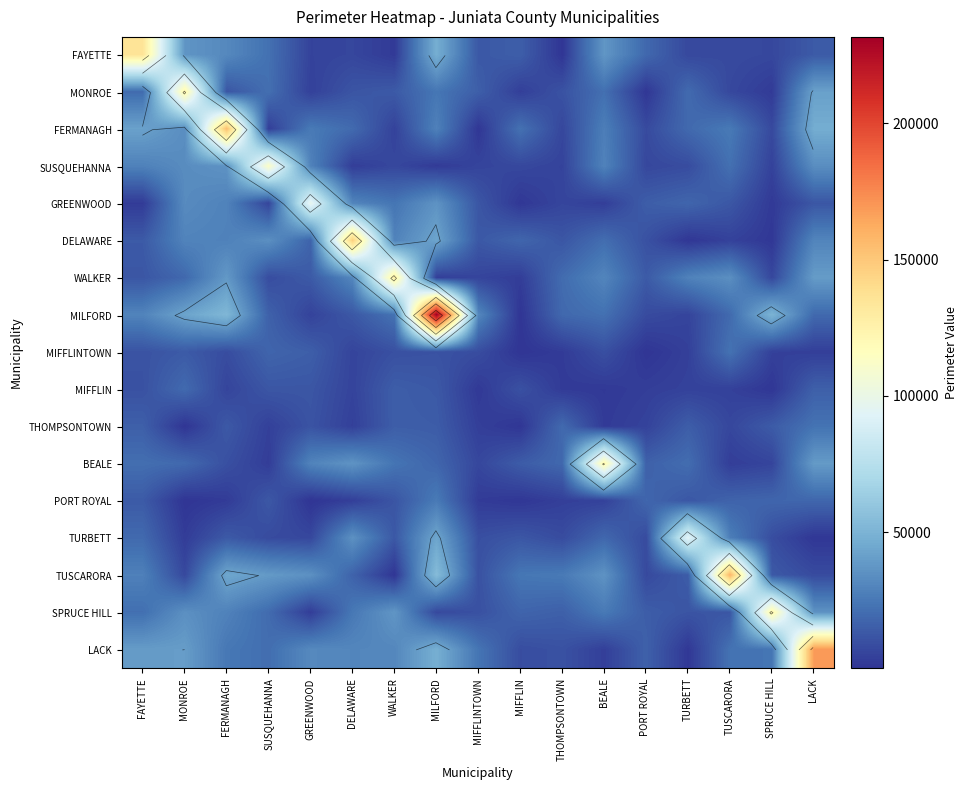

The GREENWOOD series shows 32758.5 at MONROE. True or false?

True